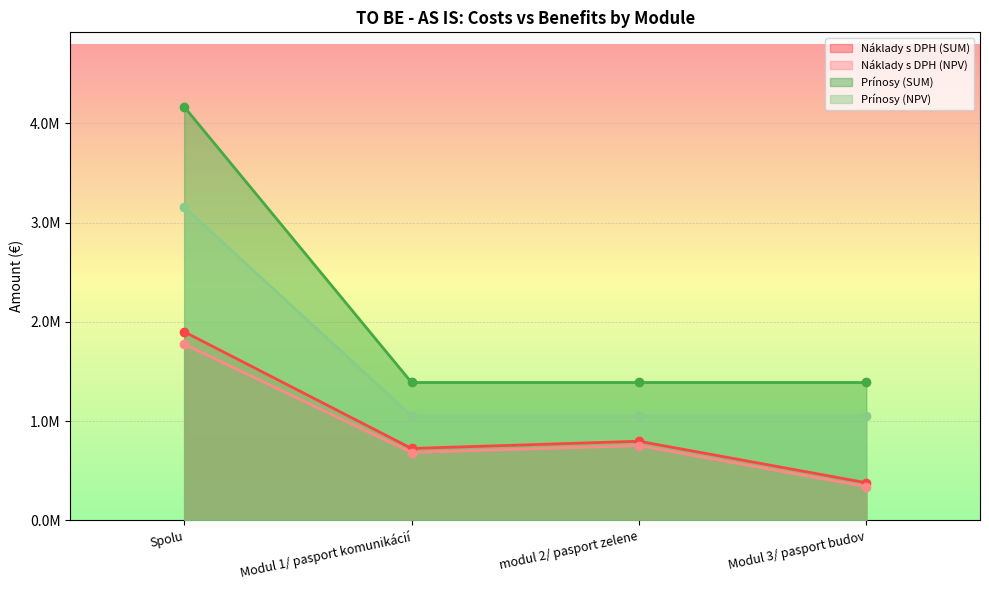

Does the chart display data point markers on the line(s)?

Yes